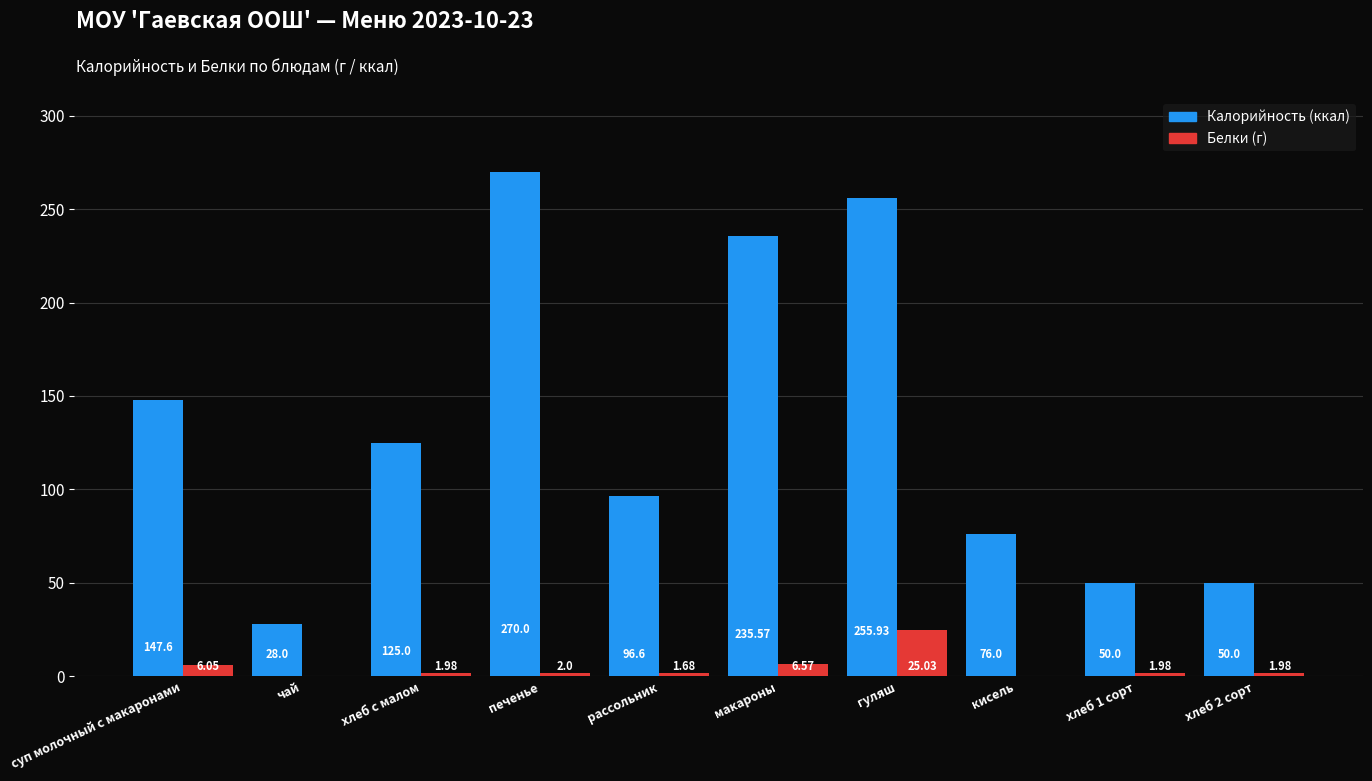

Are the bars grouped side by side (vs. stacked)?

Yes